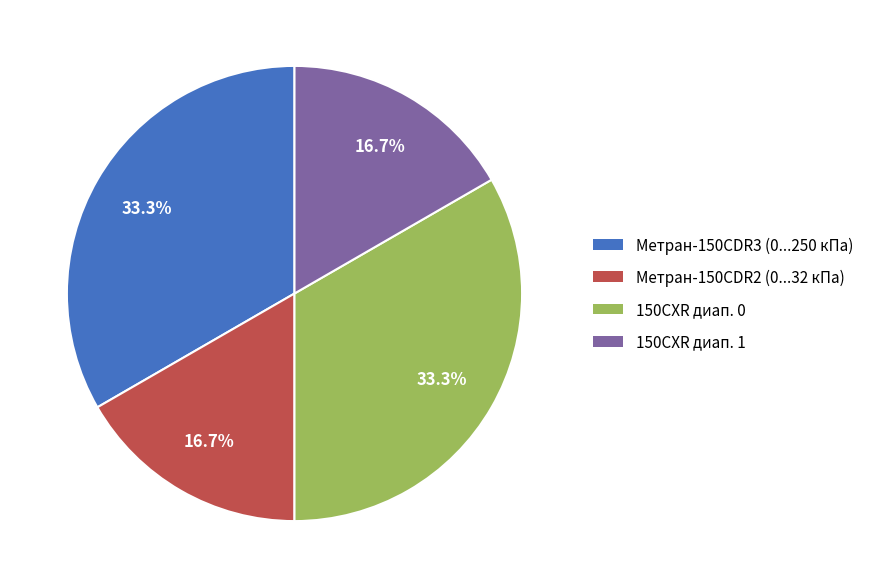

Is it true that 150CXR диап. 1 is 25% of the pie?

False